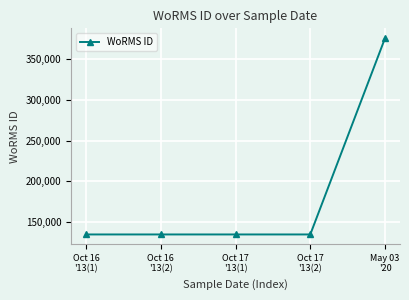

True or false: the data has more than 1 interior local peaks.

False